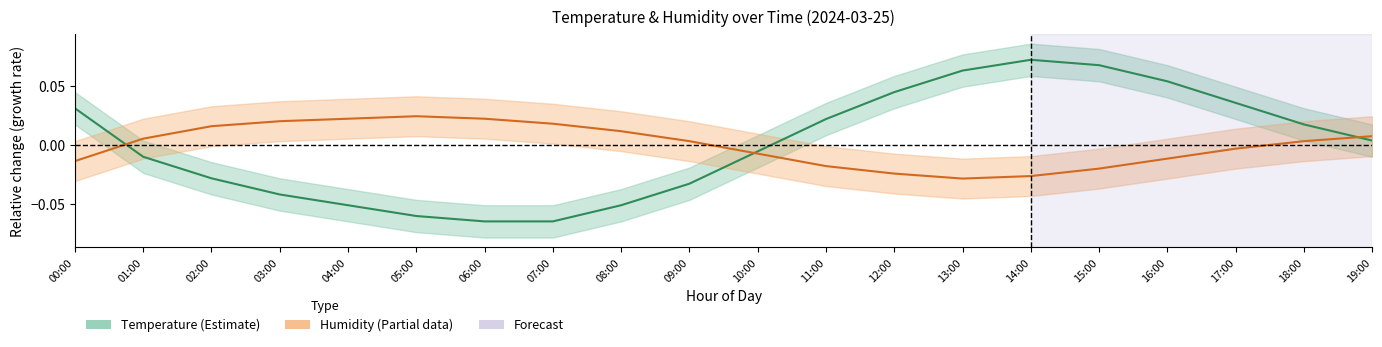

True or false: temperature has more than 1 interior local peaks.

False